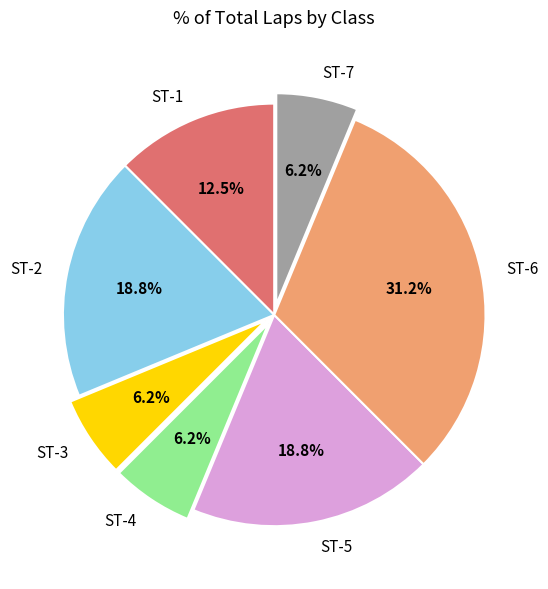

To the nearest percent, what is the average slice percentage?

14%